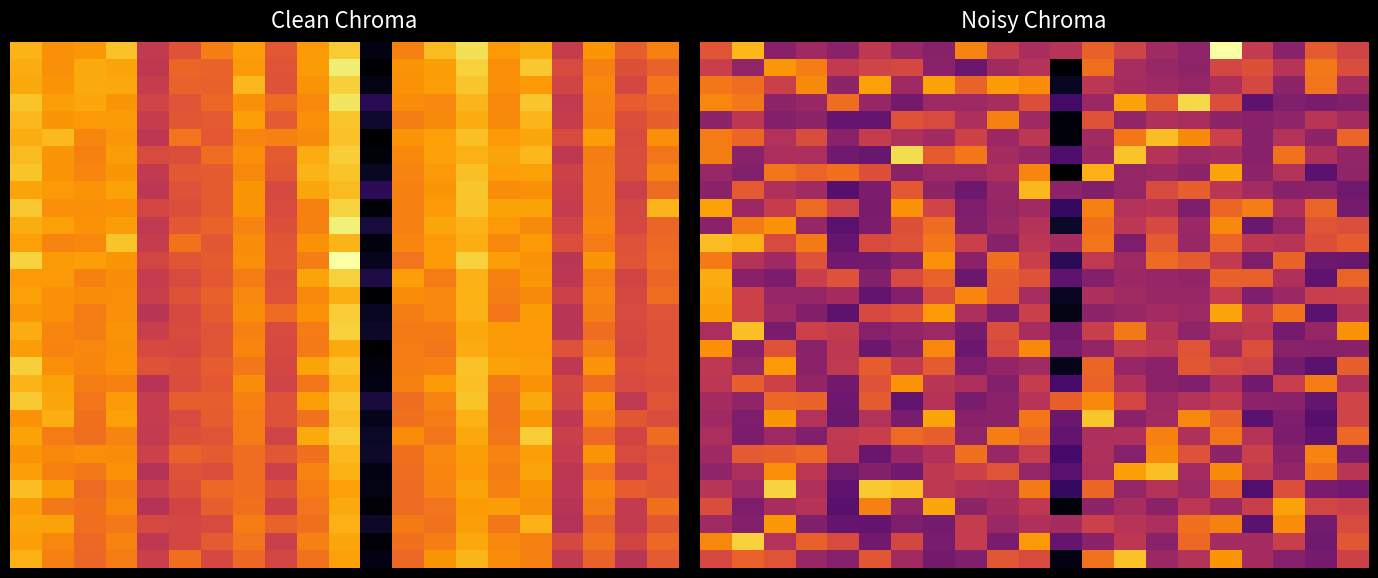

At which category does the chart reach its minimum across all series?

11